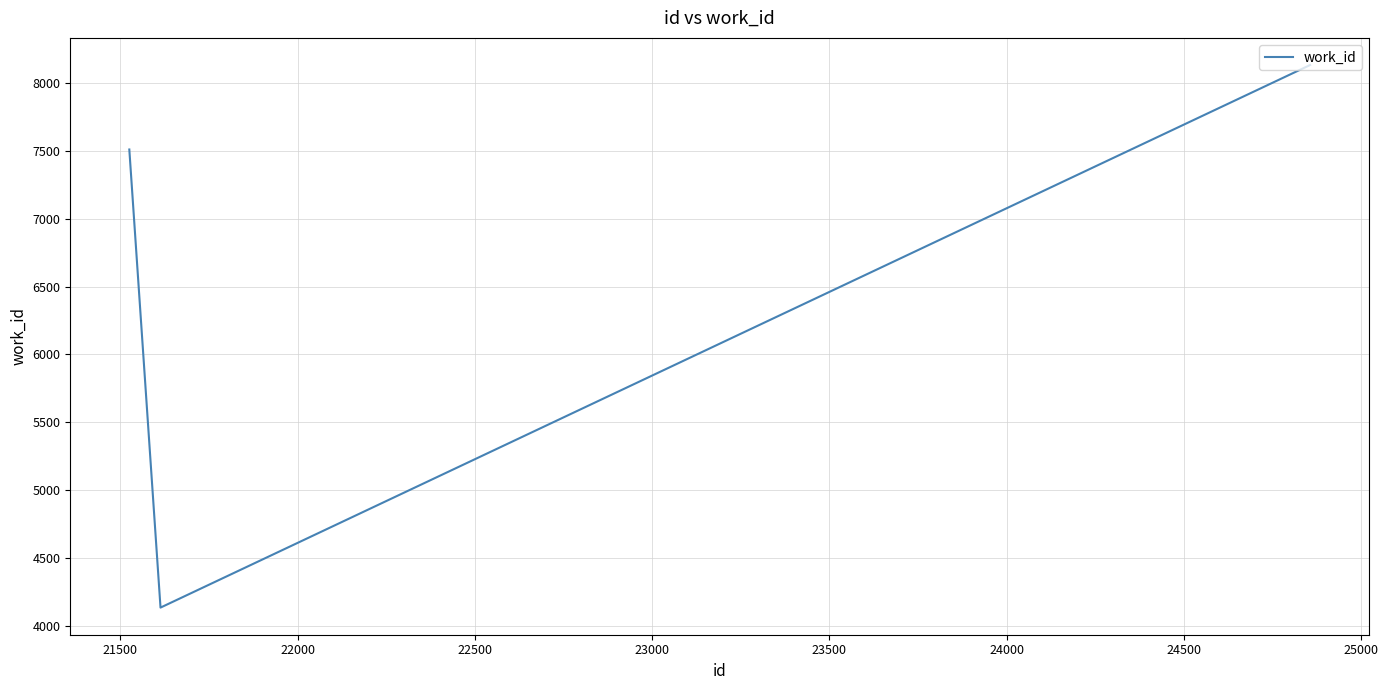

What is the greatest value displayed?

8131